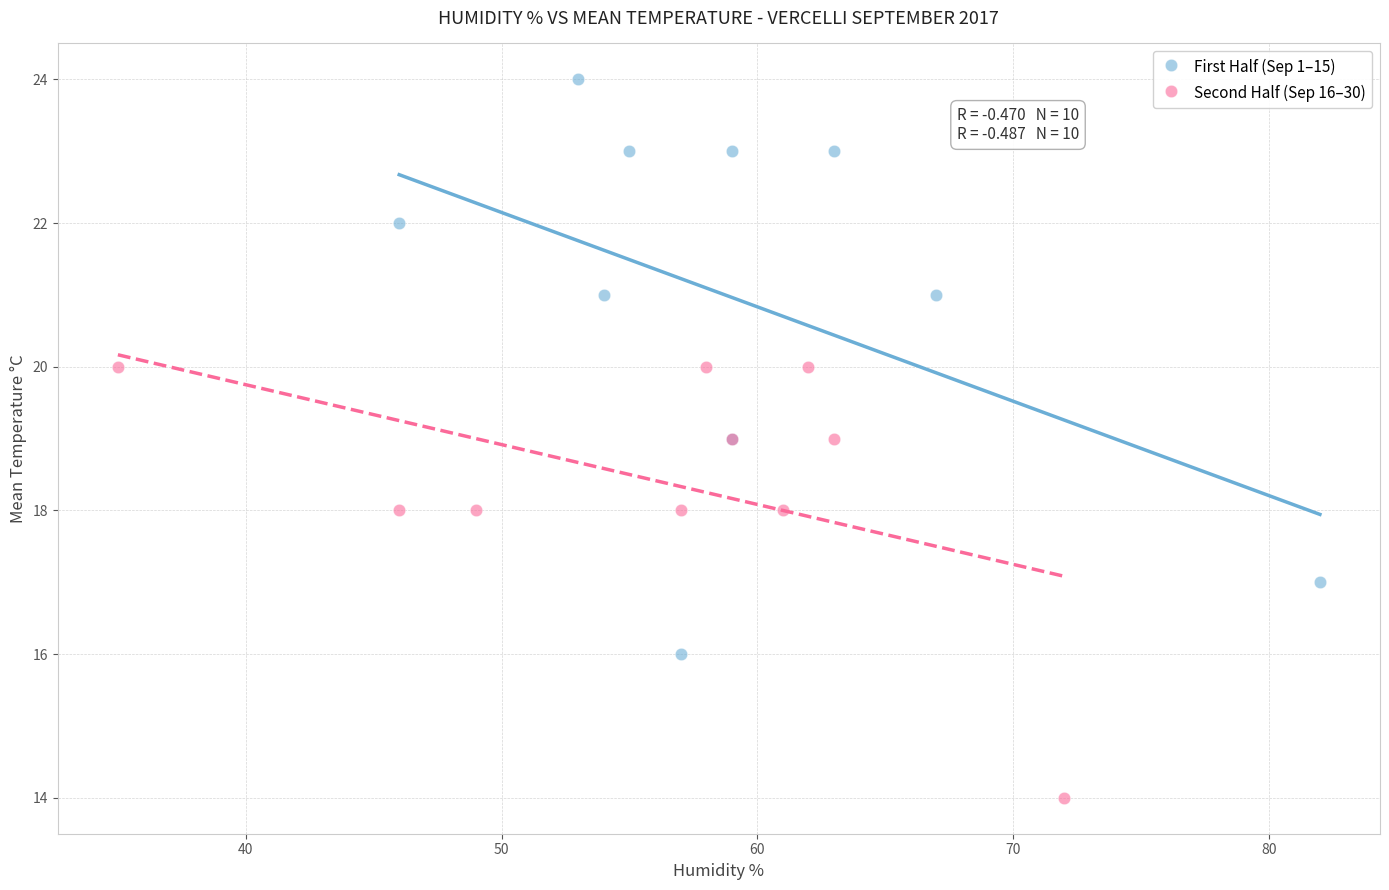

Which series has the widest spread of Y values?

First Half (Sep 1–15)